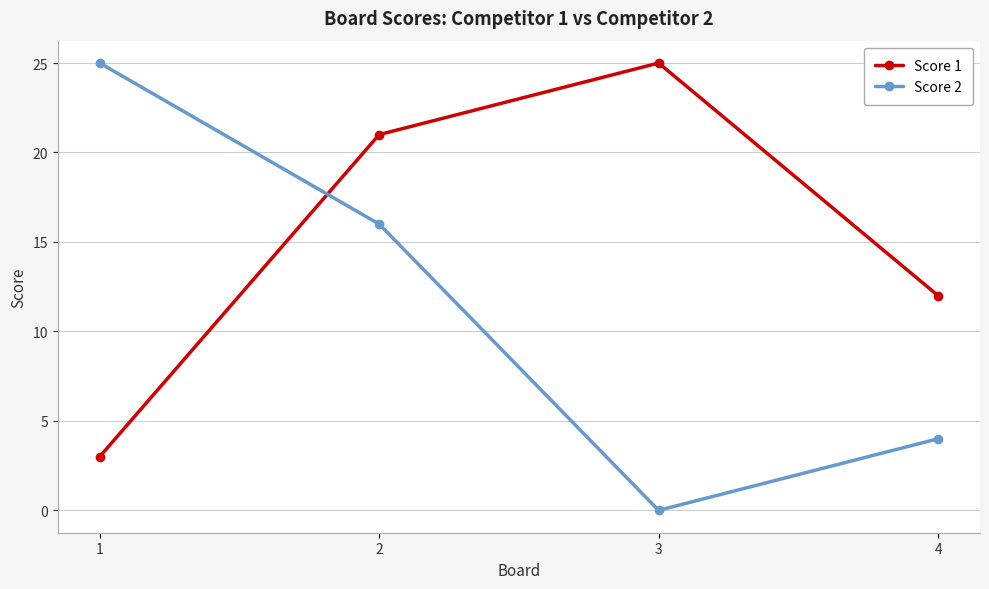

Which series has the largest total across all categories?

Score 1